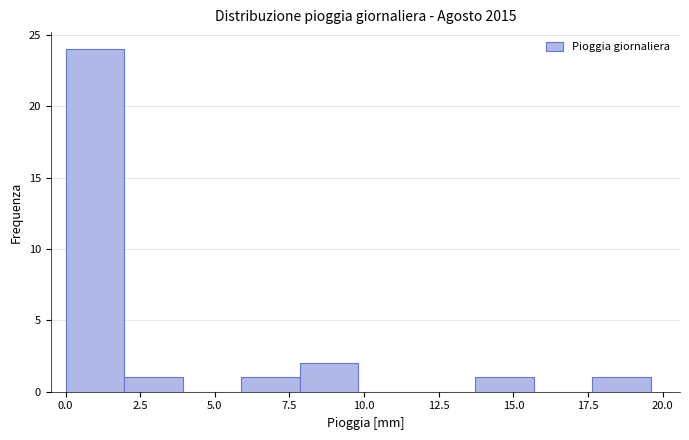

Around what value on the x-axis is the tallest bar? Give the approximate position of its centre, as read against the axis.

1.0